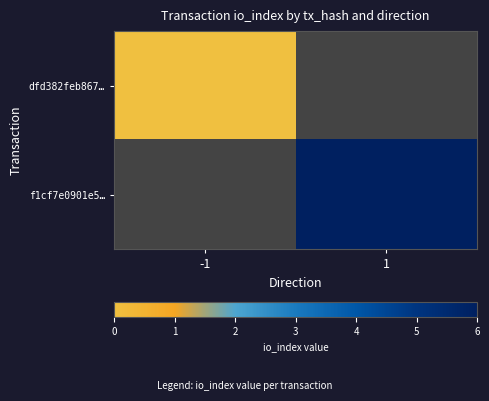

At how many categories does at least one series exceed 2?

1